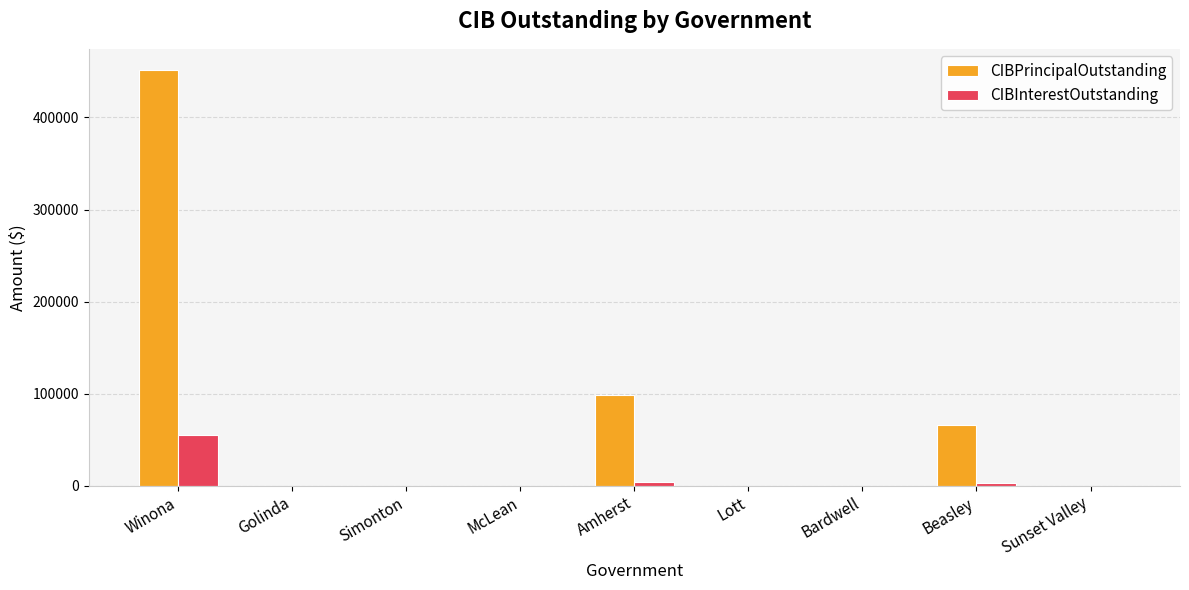

How many groups of bars are there?

9